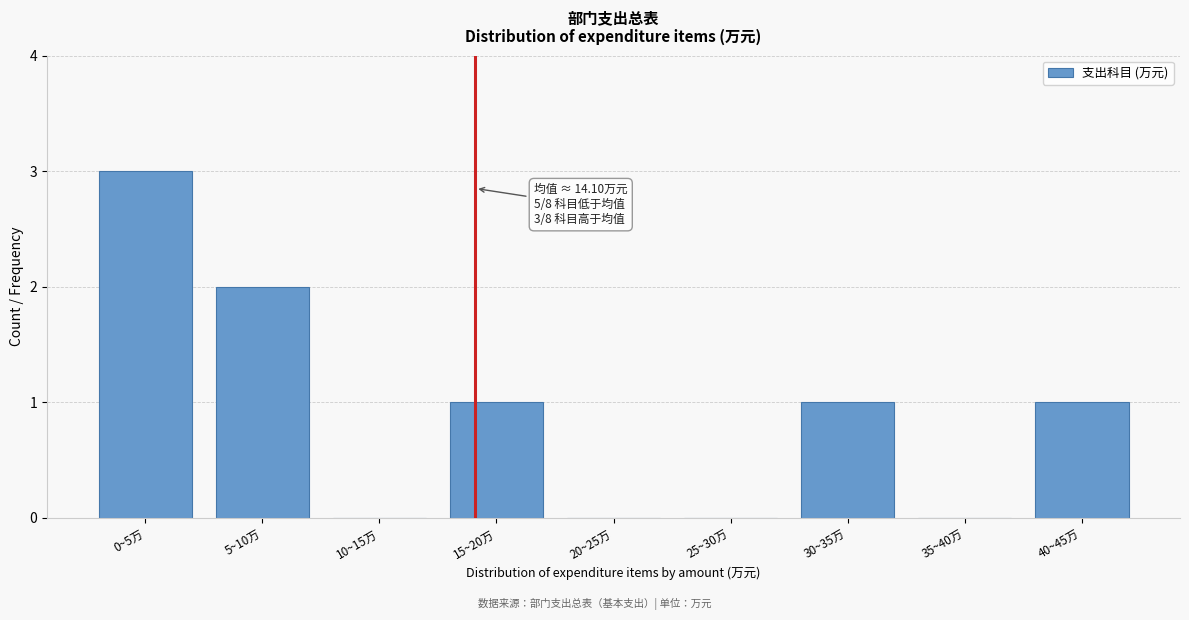

Reading left to right, extract all data points from this chart.

0~5万=3	5~10万=2	10~15万=0	15~20万=1	20~25万=0	25~30万=0	30~35万=1	35~40万=0	40~45万=1